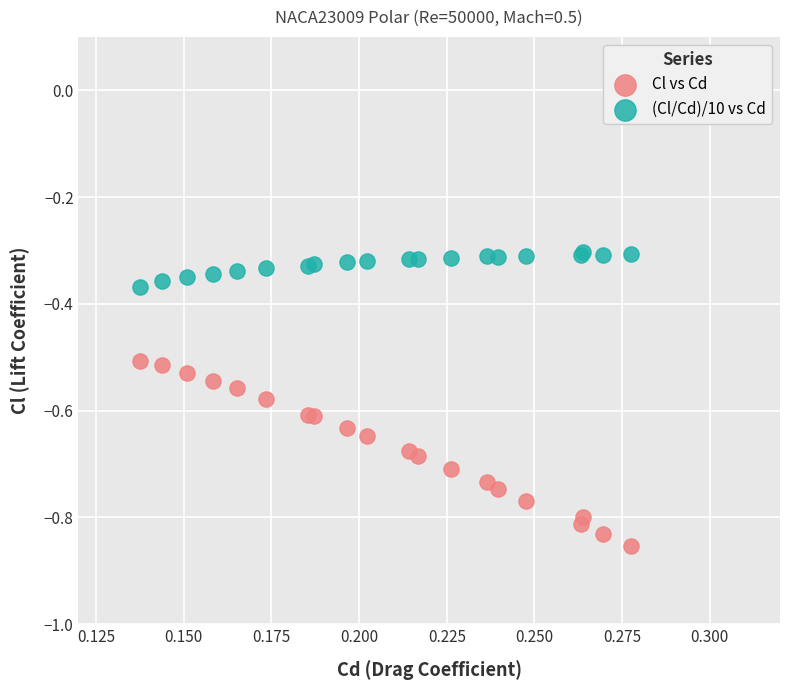

Which series contains the lowest Y value?

Cl vs Cd